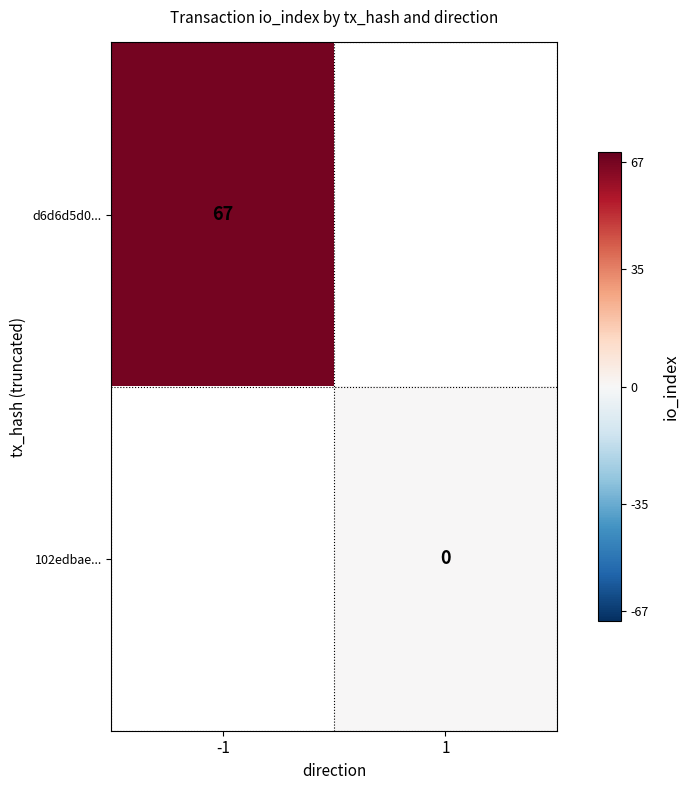

True or false: d6d6d5d0... has a value of 67 at -1.

True